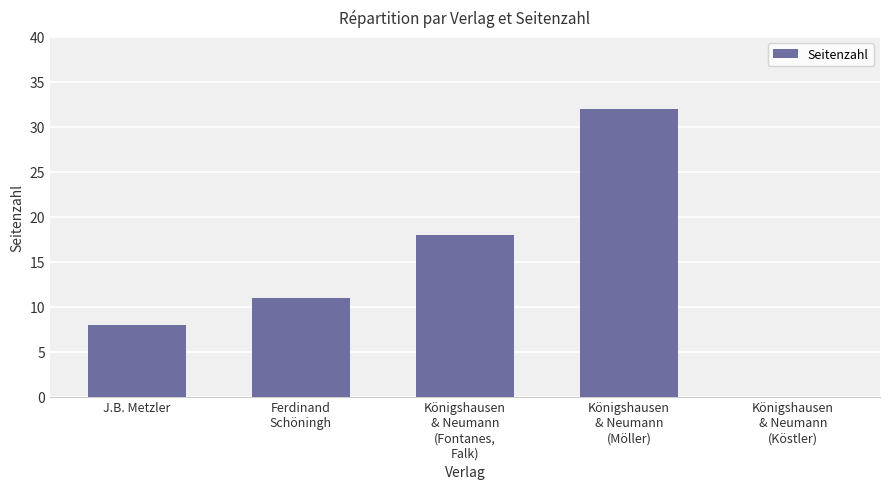

How many categories are shown in the chart?

5